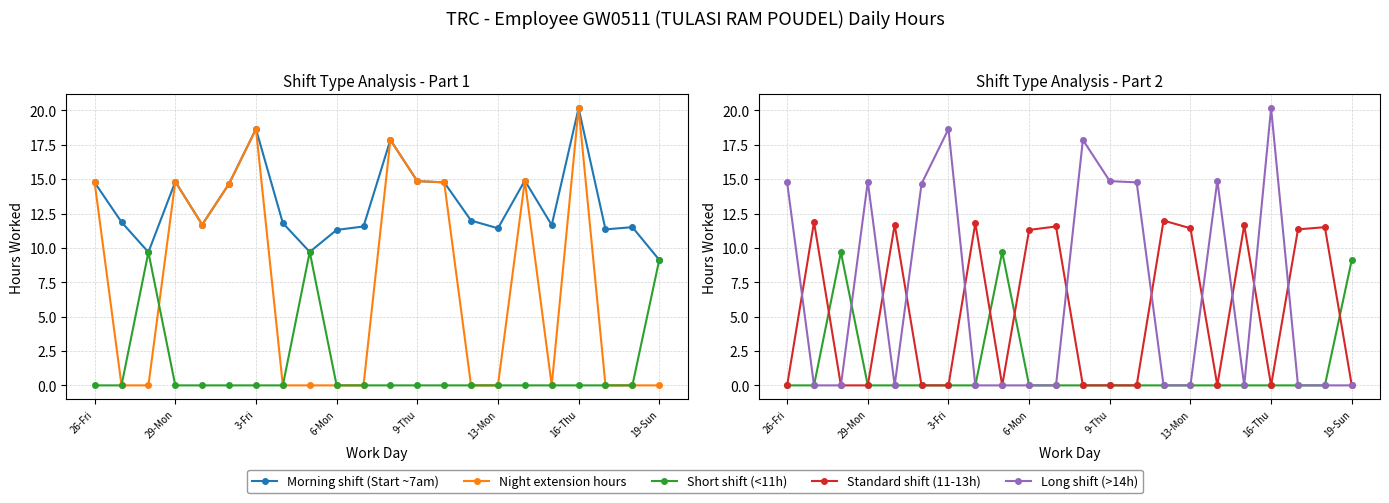

What is the greatest value displayed?

20.2